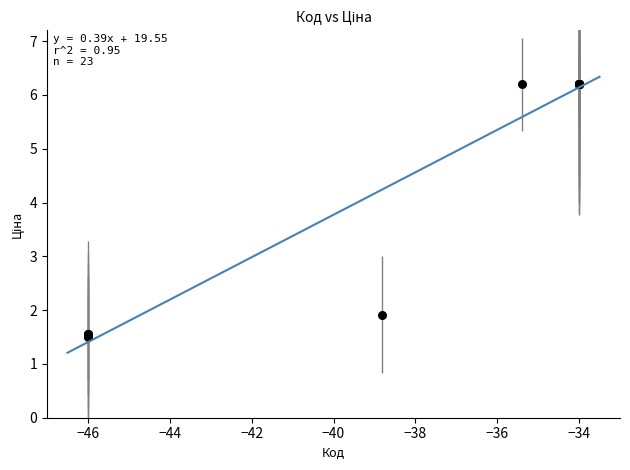

What Y value in the scatter plot is closest to 3?

1.9